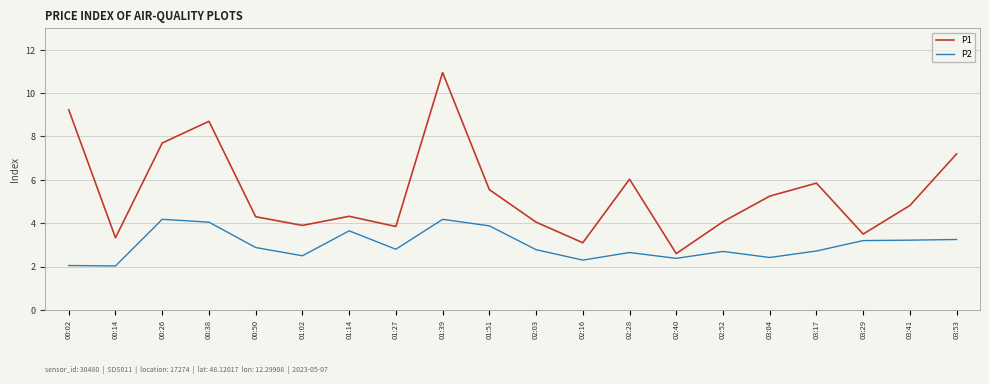

What is the sum of all P2 values?

59.8